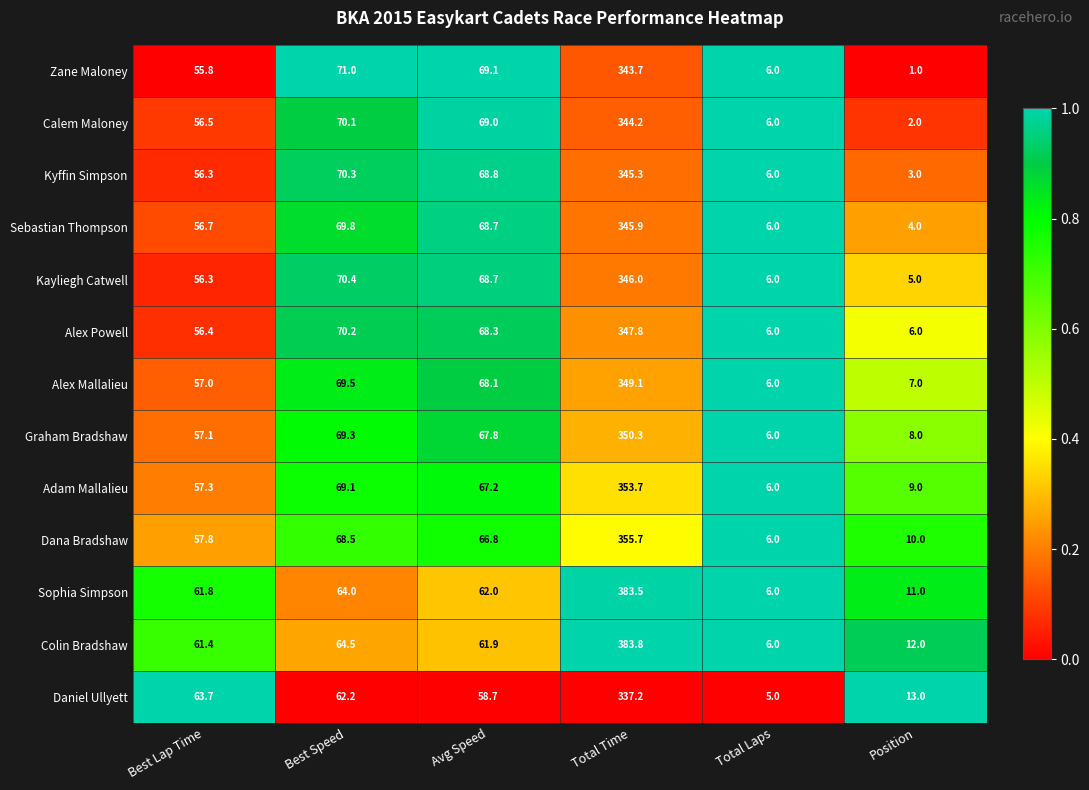

What is the maximum value shown in the chart?

383.8